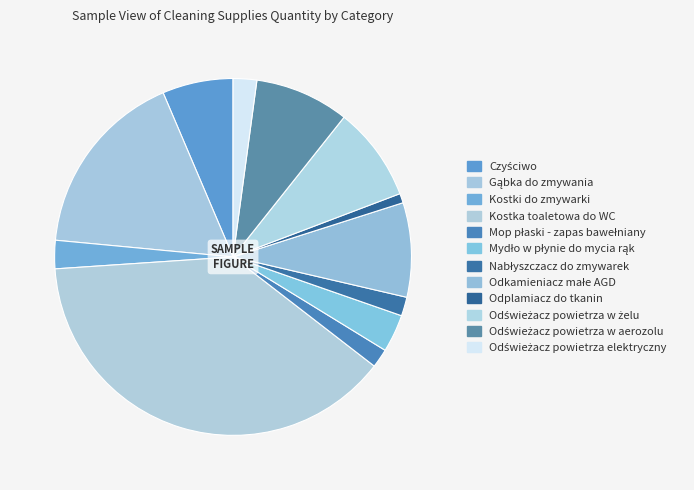

How many segments does this pie chart have?

12